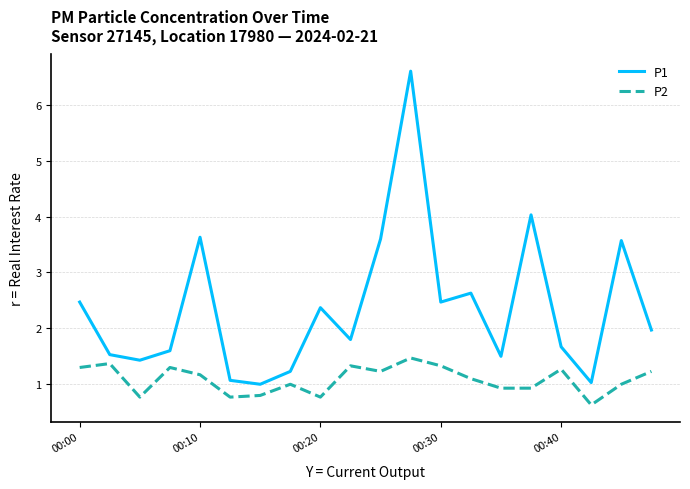

What are all the series names shown in the legend?

P1, P2